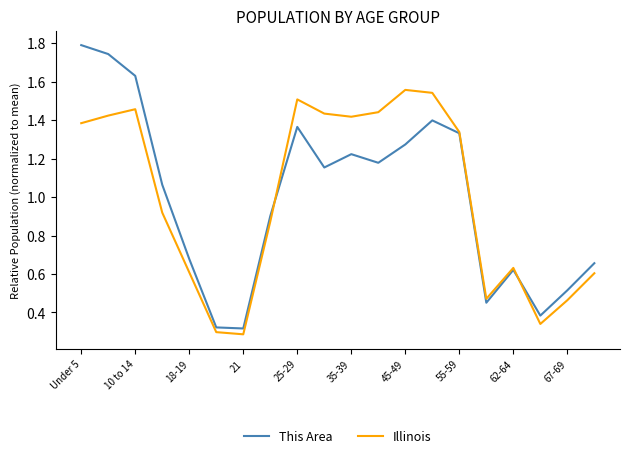

List the series in order of their peak value, highest first.

This Area, Illinois